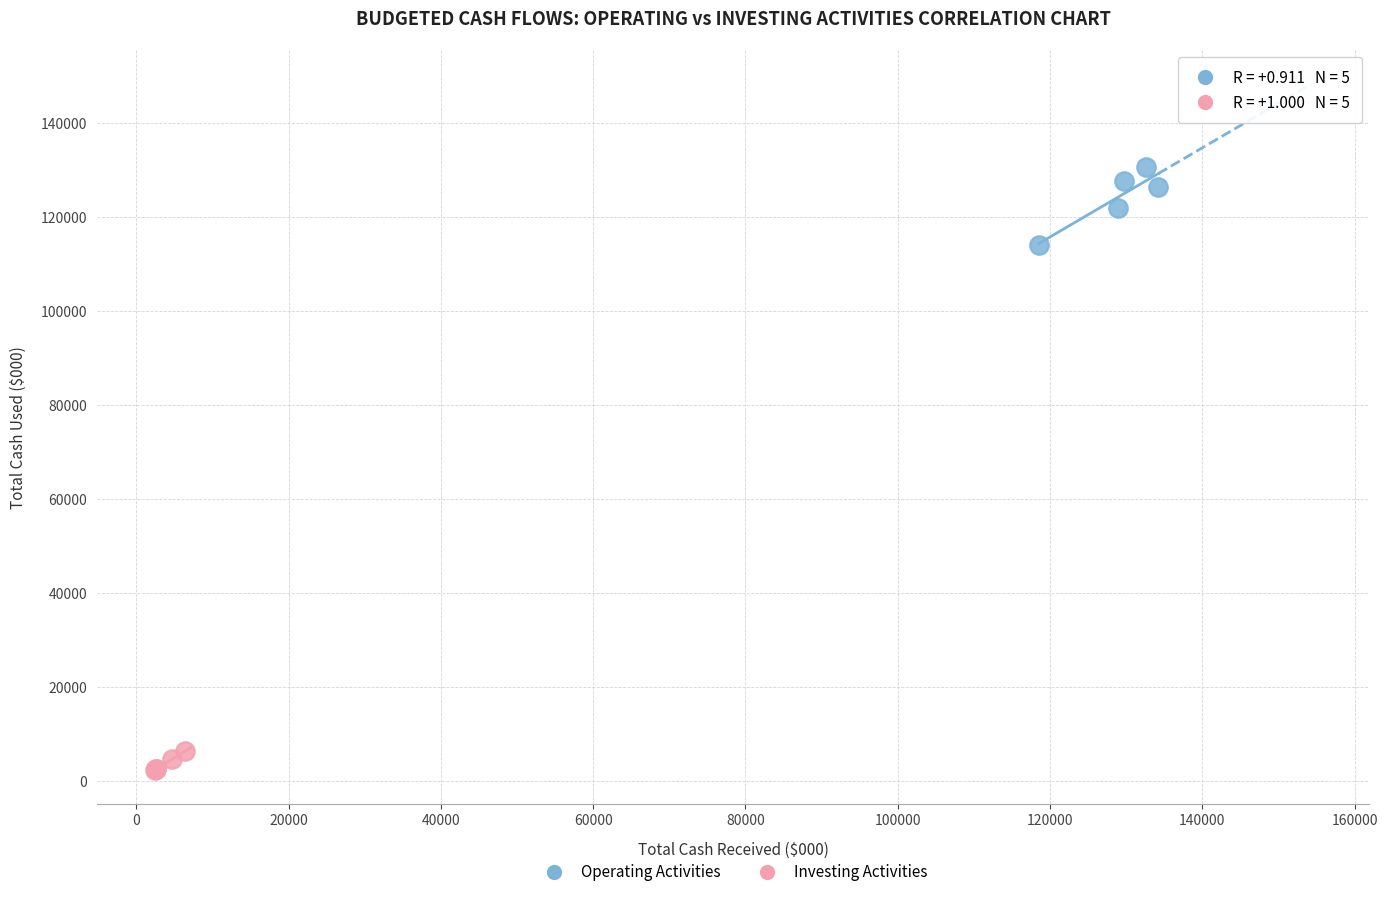

Which series contains the lowest Y value?

Investing Activities